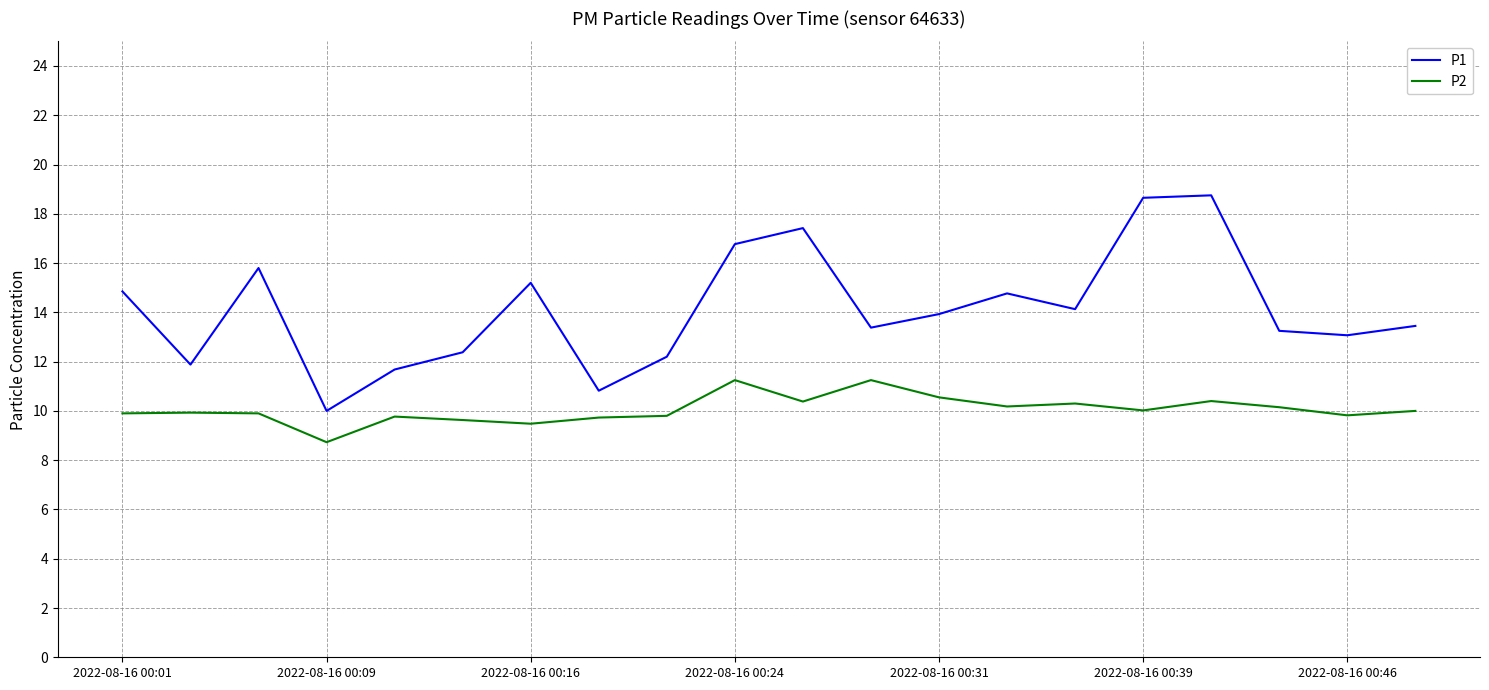

What is the difference between the maximum and minimum values in the P2 series?

2.5